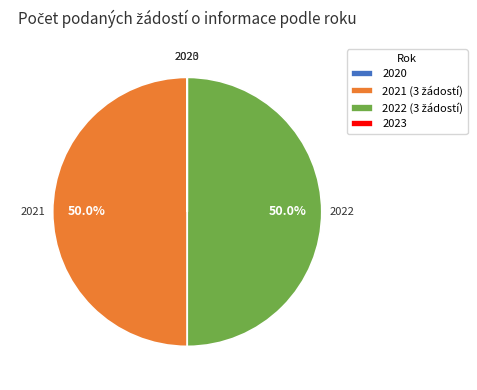

Rank the categories by value from lowest to highest.

2020, 2023, 2021, 2022